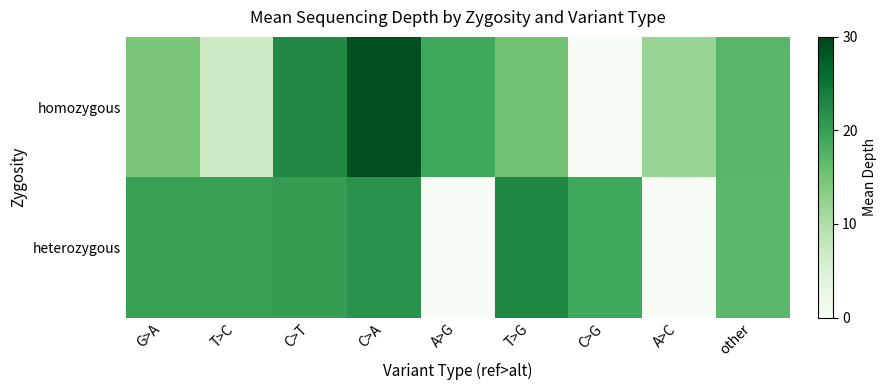

At how many categories does at least one series exceed 0?

9